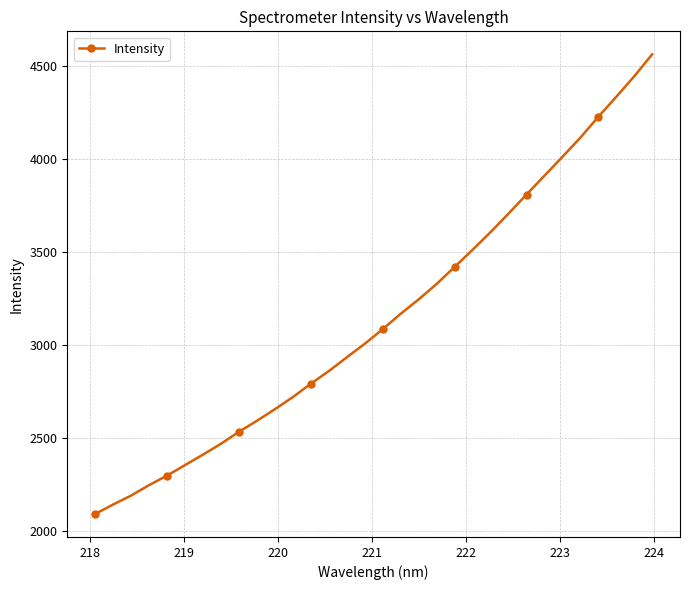

What is the value of the 31st point from the left?

4445.9